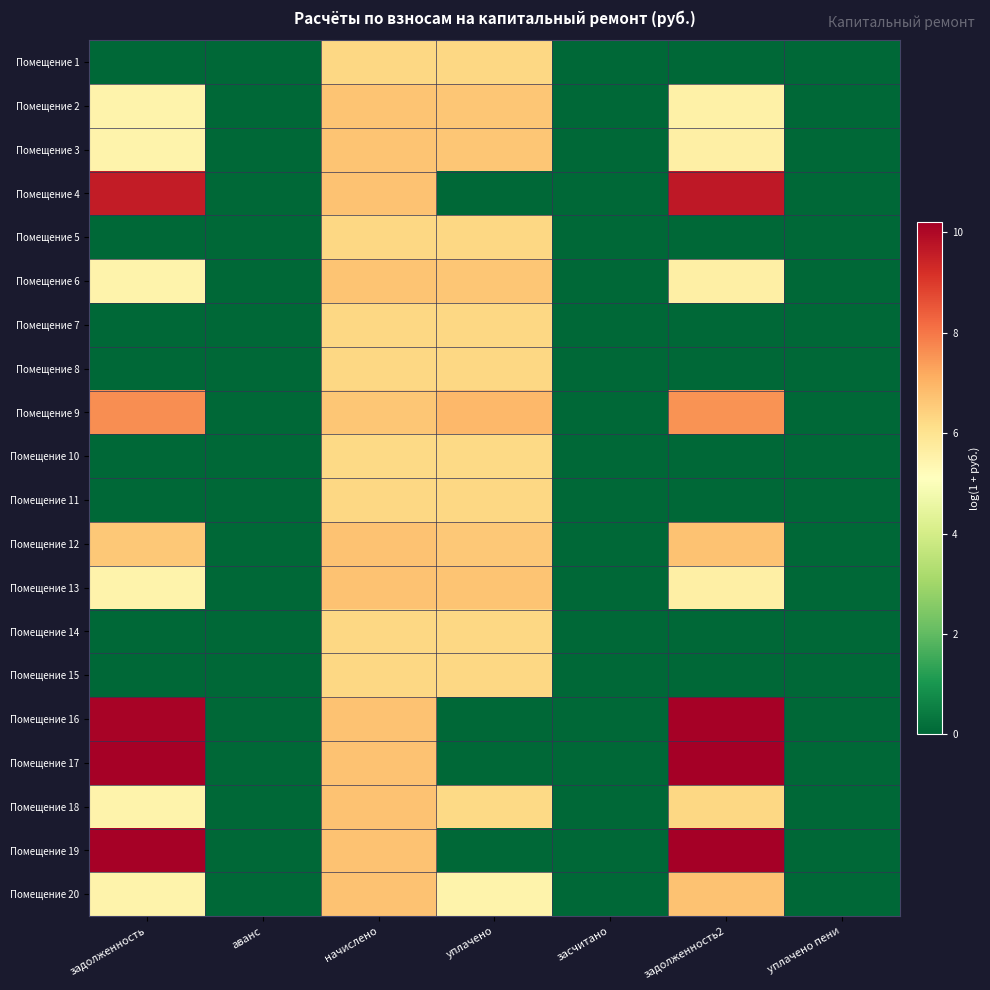

Reading left to right, transcribe all the data shown in this chart.

Помещение 1: задолженность=0.0	аванс=0.0	начислено=6.3	уплачено=6.3	засчитано=0.0	задолженность2=0.0	уплачено пени=0.0
Помещение 2: задолженность=5.5	аванс=0.0	начислено=6.7	уплачено=6.6	засчитано=0.0	задолженность2=5.6	уплачено пени=0.0
Помещение 3: задолженность=5.5	аванс=0.0	начислено=6.7	уплачено=6.7	засчитано=0.0	задолженность2=5.6	уплачено пени=0.0
Помещение 4: задолженность=9.6	аванс=0.0	начислено=6.7	уплачено=0.0	засчитано=0.0	задолженность2=9.7	уплачено пени=0.0
Помещение 5: задолженность=0.0	аванс=0.0	начислено=6.3	уплачено=6.3	засчитано=0.0	задолженность2=0.0	уплачено пени=0.0
Помещение 6: задолженность=5.5	аванс=0.0	начислено=6.7	уплачено=6.6	засчитано=0.0	задолженность2=5.6	уплачено пени=0.0
Помещение 7: задолженность=0.0	аванс=0.0	начислено=6.3	уплачено=6.3	засчитано=0.0	задолженность2=0.0	уплачено пени=0.0
Помещение 8: задолженность=0.0	аванс=0.0	начислено=6.3	уплачено=6.3	засчитано=0.0	задолженность2=0.0	уплачено пени=0.0
Помещение 9: задолженность=7.6	аванс=0.0	начислено=6.6	уплачено=6.9	засчитано=0.0	задолженность2=7.5	уплачено пени=0.0
Помещение 10: задолженность=0.0	аванс=0.0	начислено=6.3	уплачено=6.3	засчитано=0.0	задолженность2=0.0	уплачено пени=0.0
Помещение 11: задолженность=0.0	аванс=0.0	начислено=6.3	уплачено=6.3	засчитано=0.0	задолженность2=0.0	уплачено пени=0.0
Помещение 12: задолженность=6.6	аванс=0.0	начислено=6.7	уплачено=6.6	засчитано=0.0	задолженность2=6.7	уплачено пени=0.0
Помещение 13: задолженность=5.5	аванс=0.0	начислено=6.7	уплачено=6.7	засчитано=0.0	задолженность2=5.6	уплачено пени=0.0
Помещение 14: задолженность=0.0	аванс=0.0	начислено=6.3	уплачено=6.3	засчитано=0.0	задолженность2=0.0	уплачено пени=0.0
Помещение 15: задолженность=0.0	аванс=0.0	начислено=6.3	уплачено=6.3	засчитано=0.0	задолженность2=0.0	уплачено пени=0.0
Помещение 16: задолженность=10.1	аванс=0.0	начислено=6.7	уплачено=0.0	засчитано=0.0	задолженность2=10.2	уплачено пени=0.0
Помещение 17: задолженность=10.2	аванс=0.0	начислено=6.7	уплачено=0.0	засчитано=0.0	задолженность2=10.2	уплачено пени=0.0
Помещение 18: задолженность=5.5	аванс=0.0	начислено=6.7	уплачено=6.2	засчитано=0.0	задолженность2=6.3	уплачено пени=0.0
Помещение 19: задолженность=10.2	аванс=0.0	начислено=6.7	уплачено=0.0	засчитано=0.0	задолженность2=10.2	уплачено пени=0.0
Помещение 20: задолженность=5.5	аванс=0.0	начислено=6.7	уплачено=5.5	засчитано=0.0	задолженность2=6.7	уплачено пени=0.0